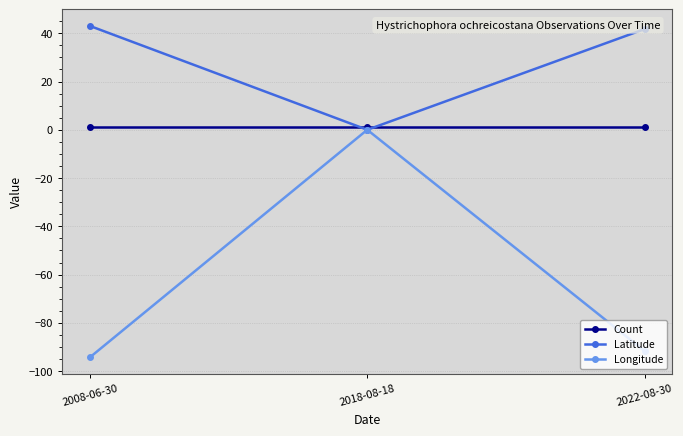

Which label corresponds to the smallest value in the chart?

2008-06-30